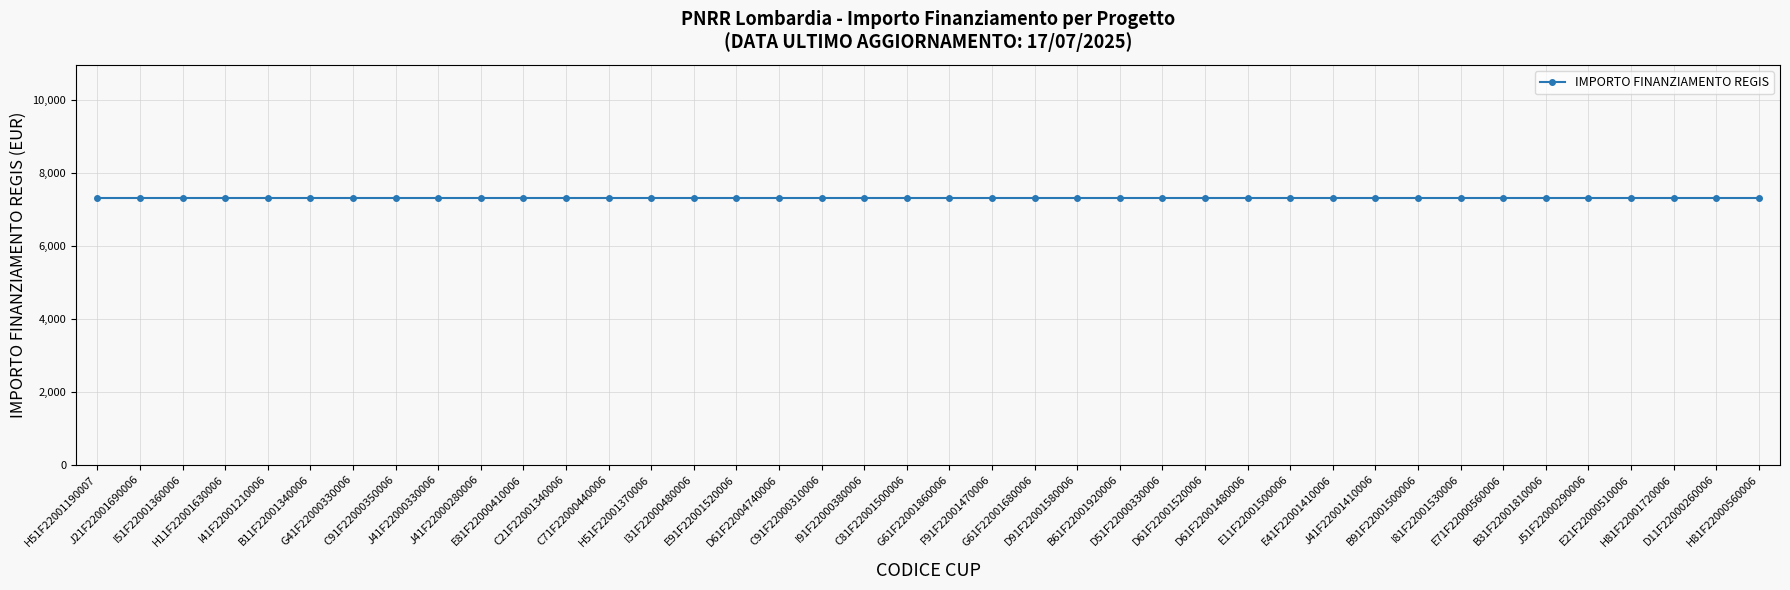

What is the label of the 34th point from the left?

E71F22000560006